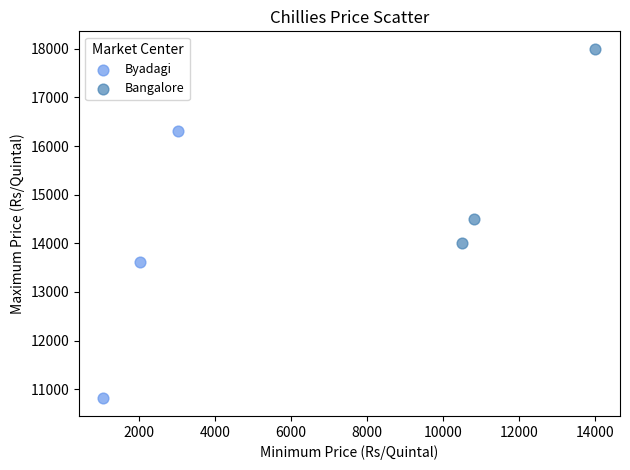

What are all the series names shown in the legend?

Byadagi, Bangalore